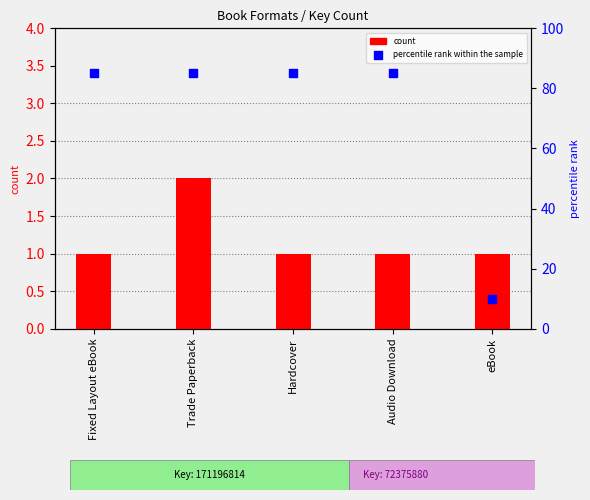

Is the value of count at Hardcover greater than the value of percentile rank within the sample at Trade Paperback?

No